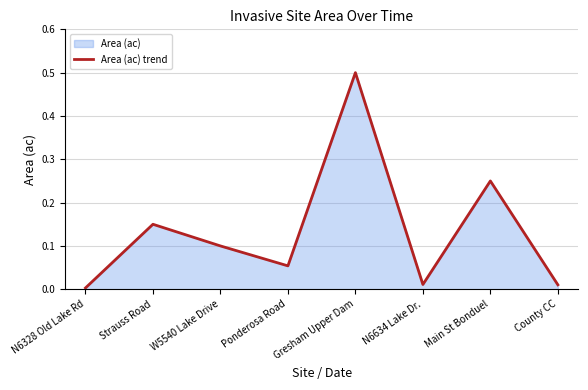

What is the label of the 6th point from the left?

N6634 Lake Dr.